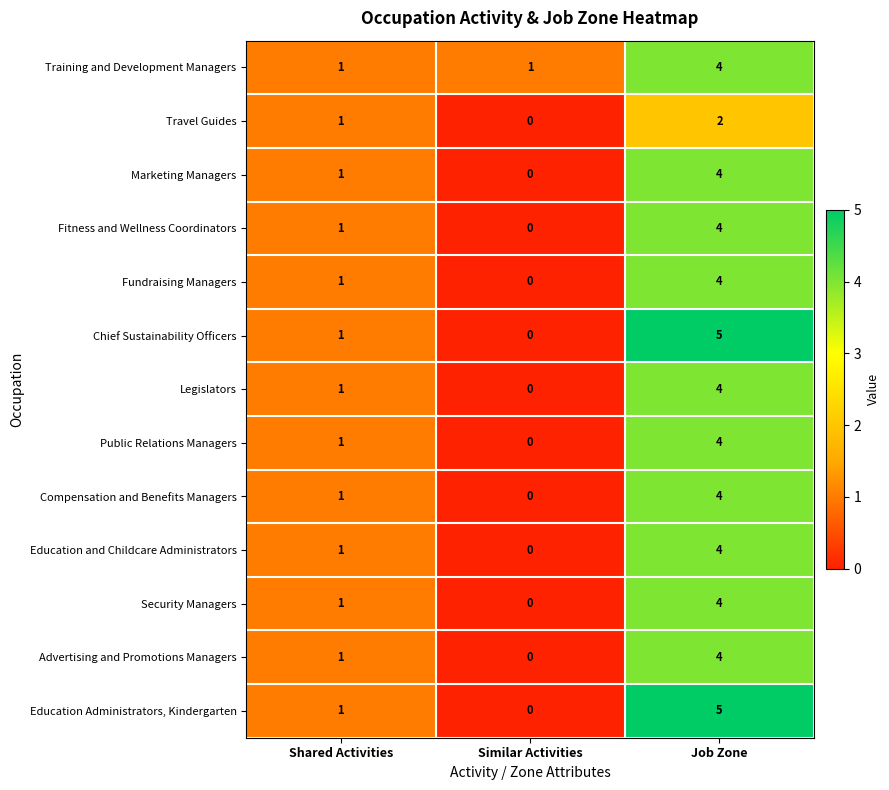

Rank the categories by Compensation and Benefits Managers value from lowest to highest.

Similar Activities, Shared Activities, Job Zone